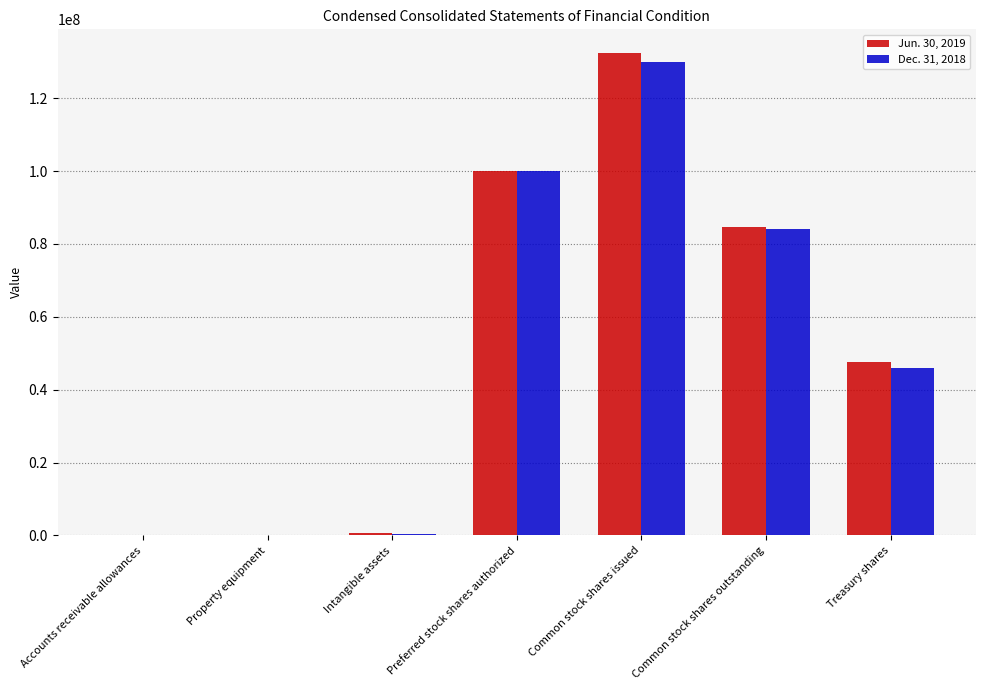

Which series has the largest range (max minus min)?

Jun. 30, 2019